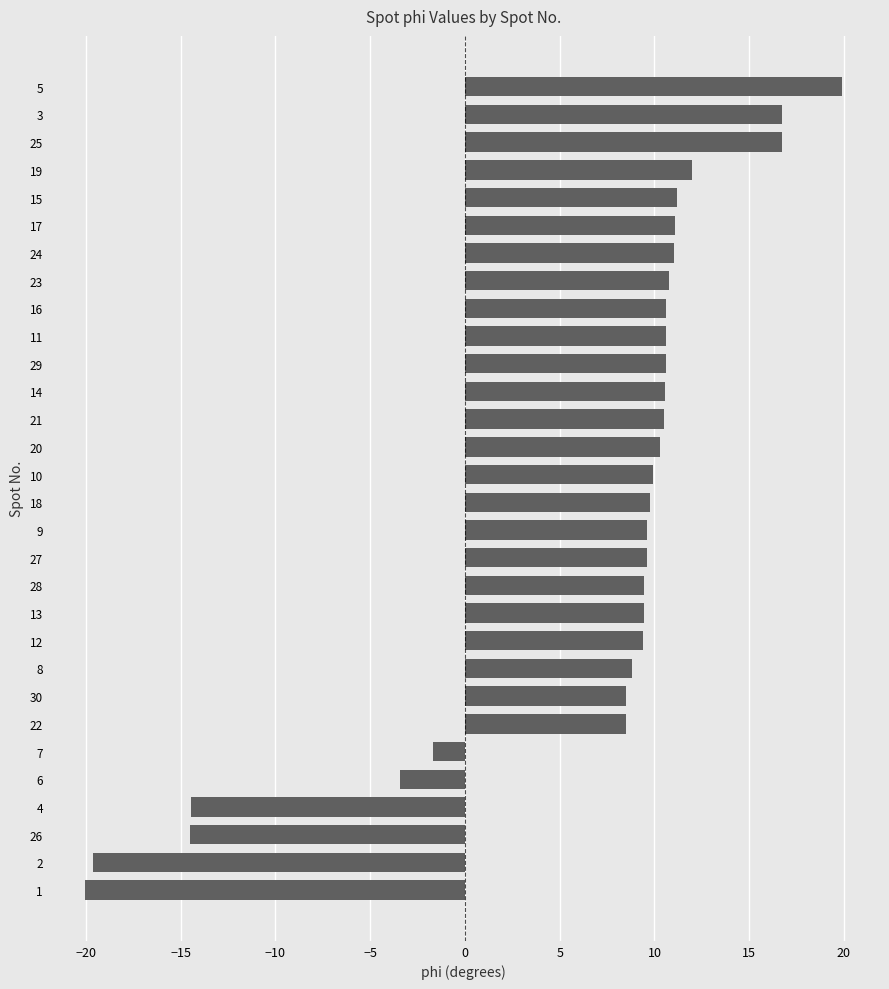

What is the difference between the values at 9 and 4?

24.1